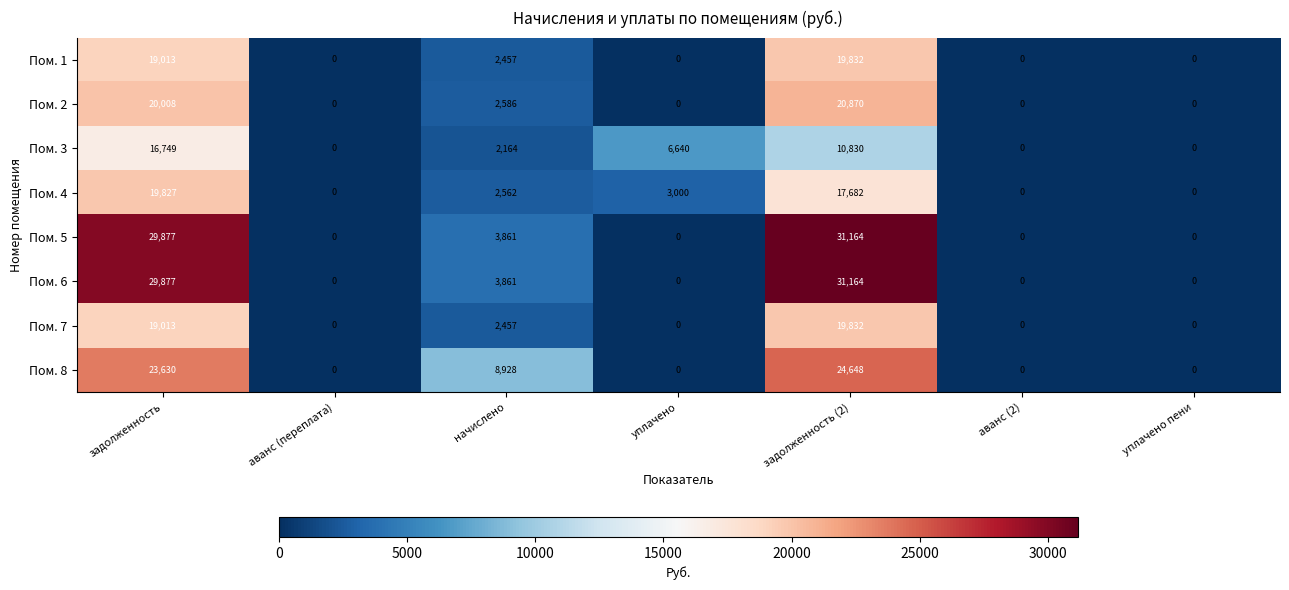

What is the sum of all Пом. 2 values?

43464